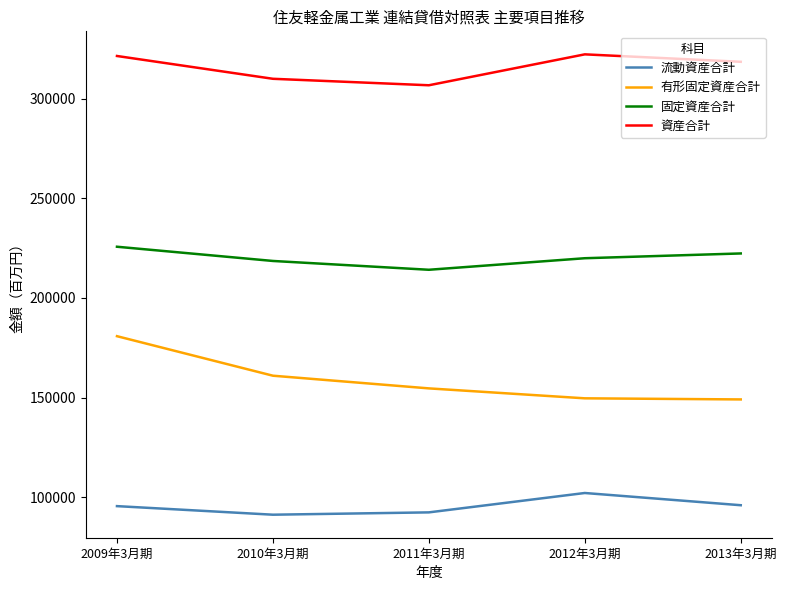

What is the highest value of the 有形固定資産合計 series?

180846